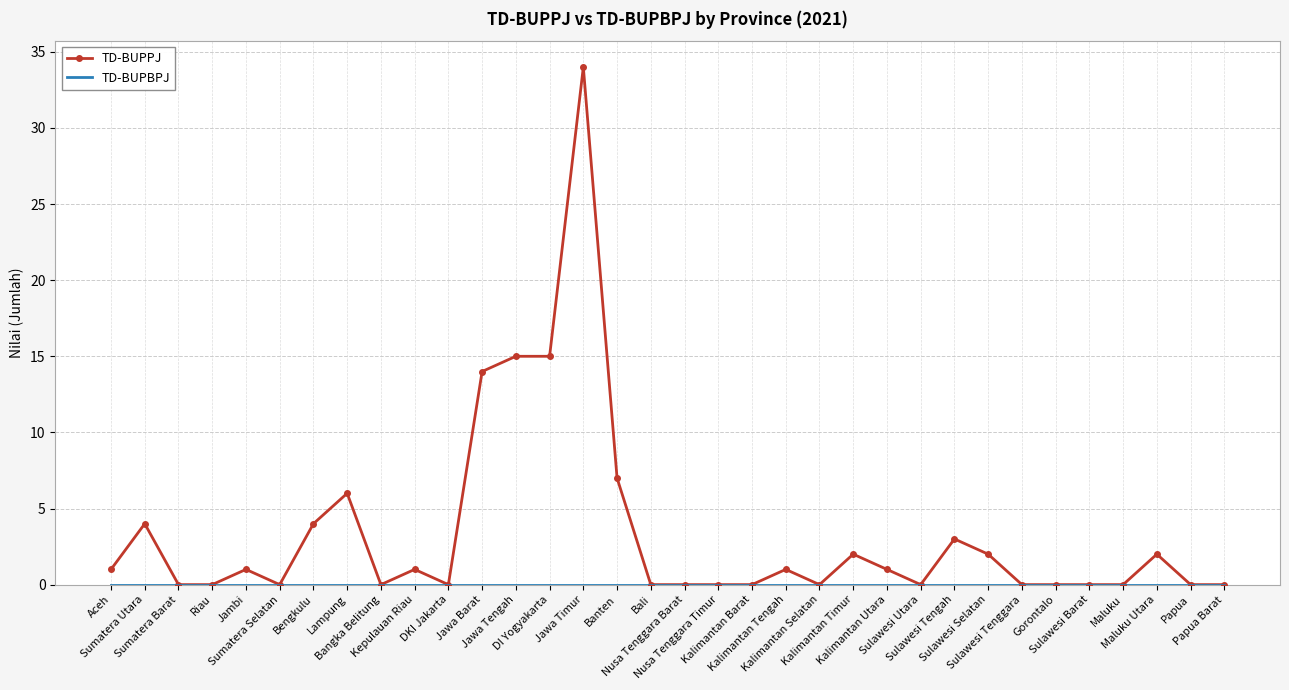

Which series has the widest spread of values?

TD-BUPPJ